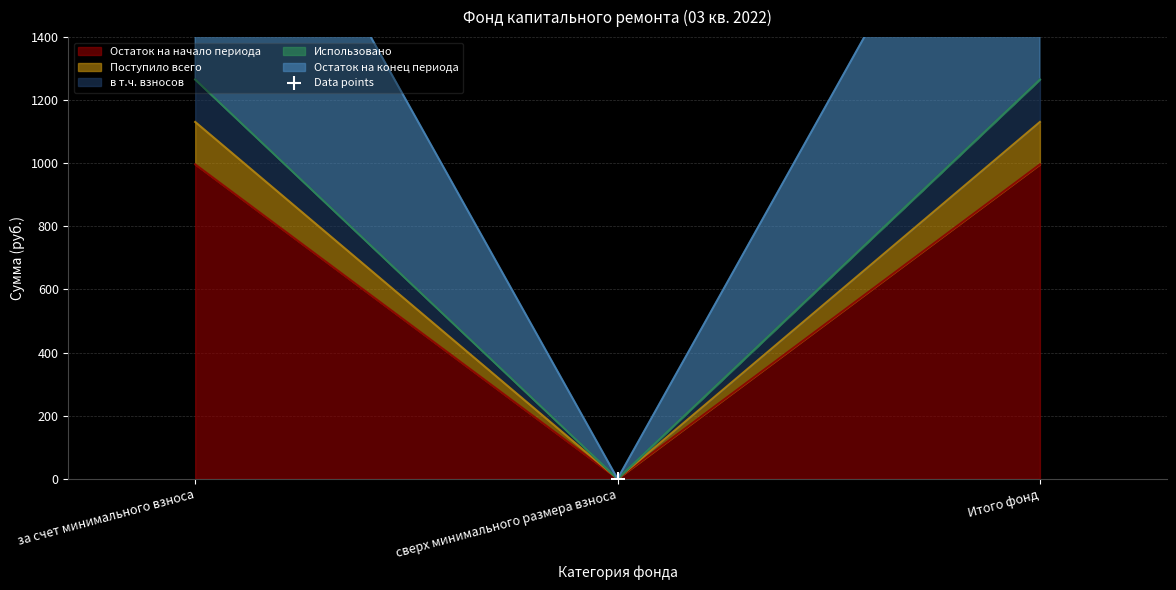

Between сверх минимального размера взноса and за счет минимального взноса, which is larger?

за счет минимального взноса